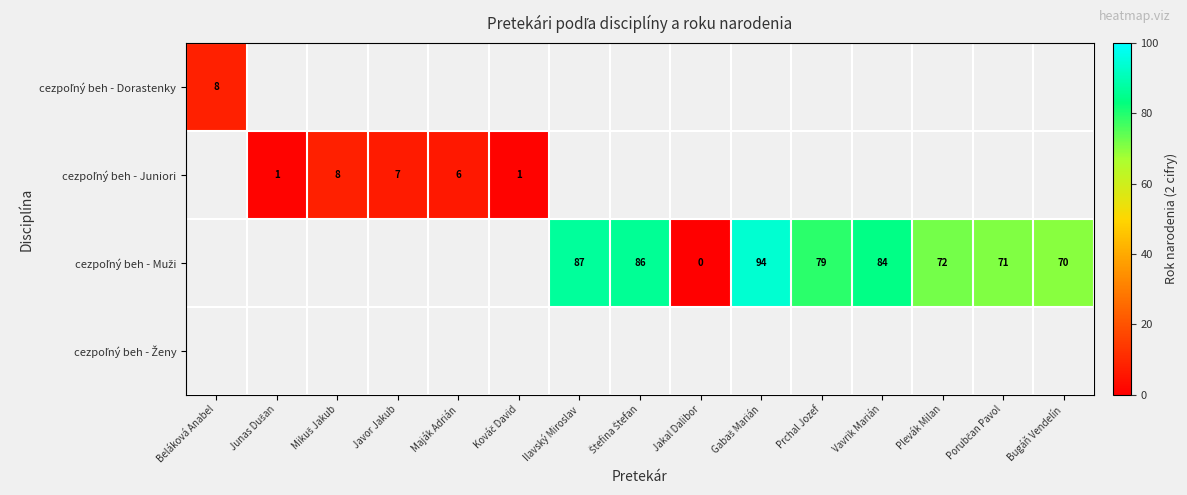

What is the greatest value displayed?

94.0